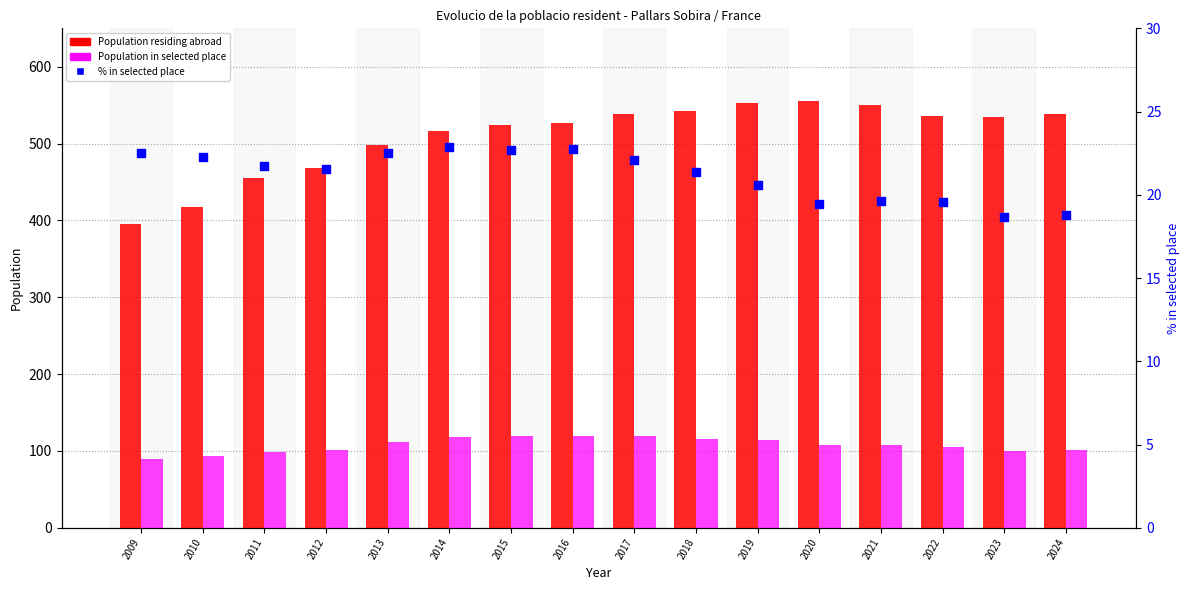

Which series contains the highest Y value?

Population residing abroad